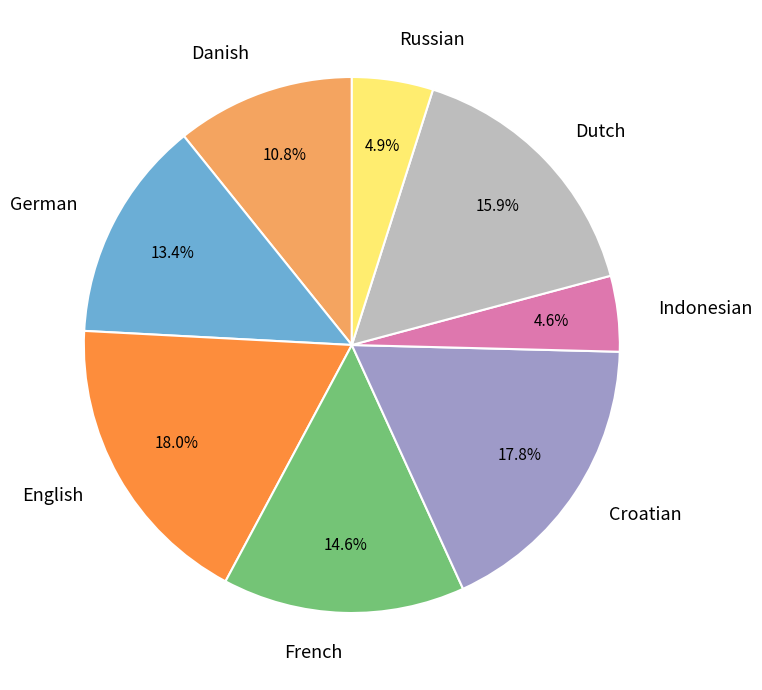

True or false: German accounts for 7% of the total.

False